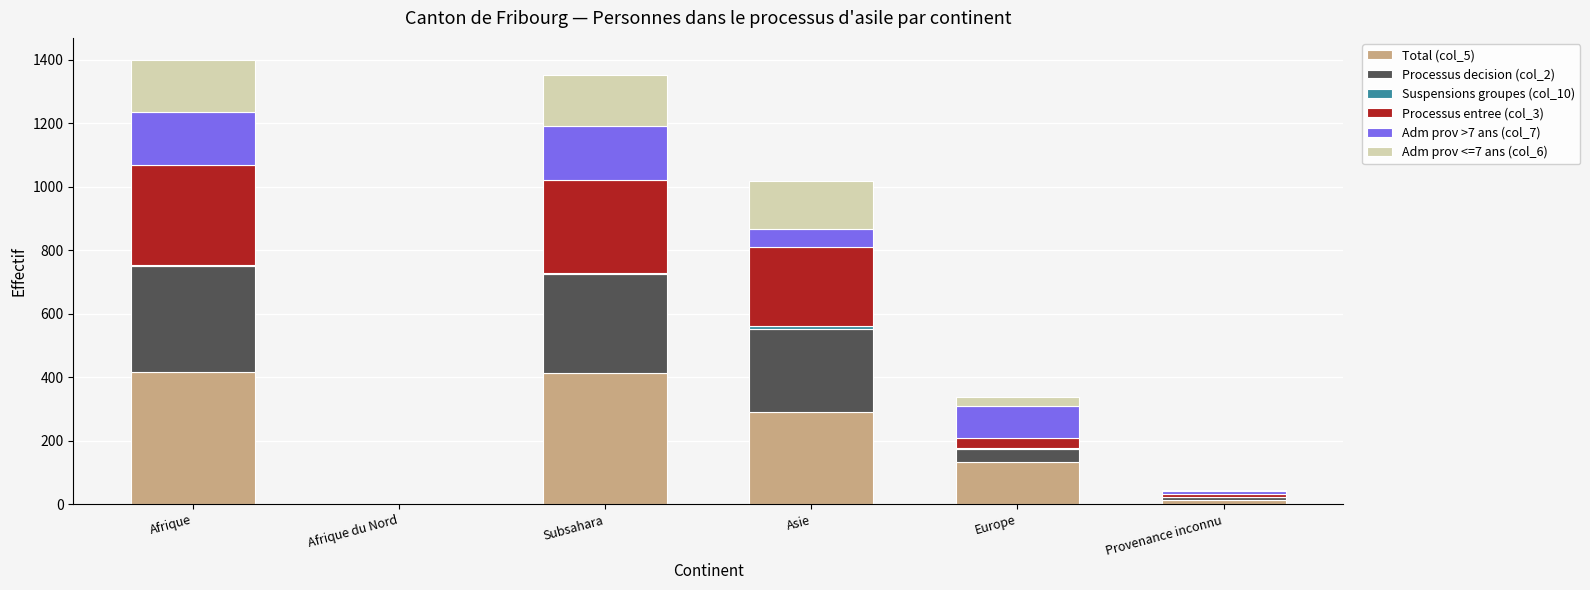

Is it true that Total (col_5) equals 133 at Europe?

True